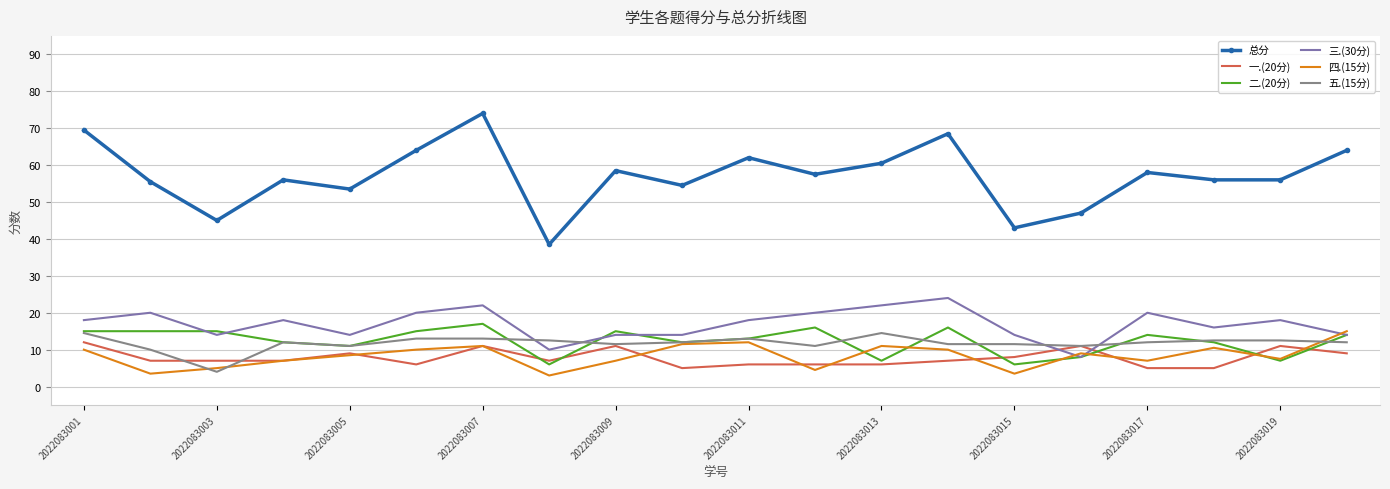

Which series has the largest total across all categories?

总分